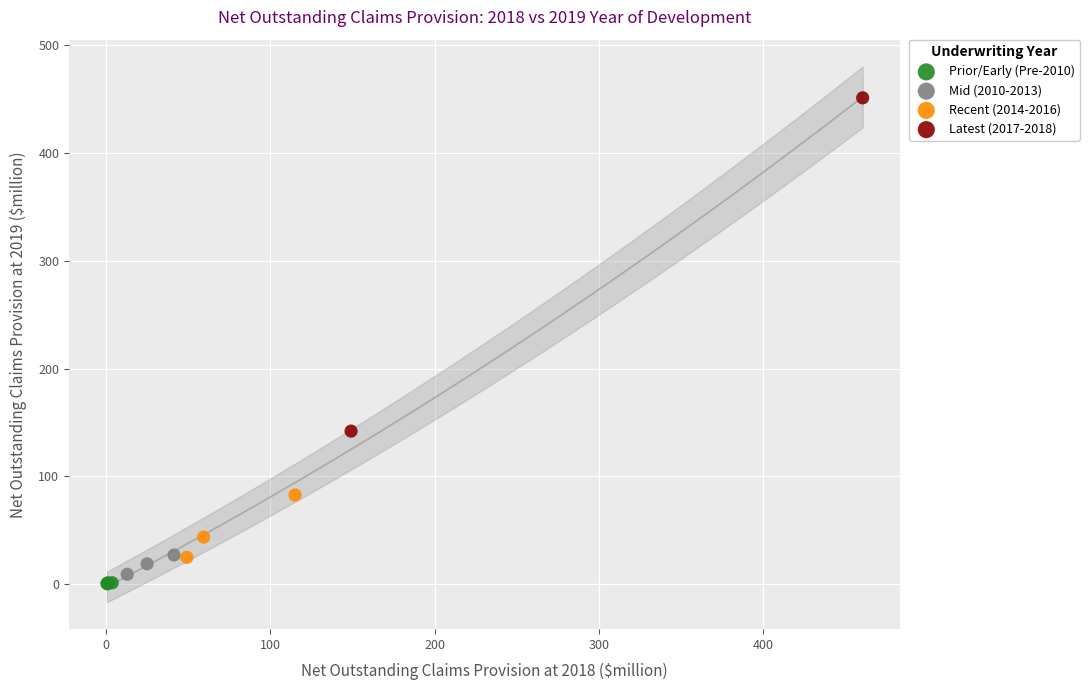

What are all the series names shown in the legend?

Prior/Early (Pre-2010), Mid (2010-2013), Recent (2014-2016), Latest (2017-2018)